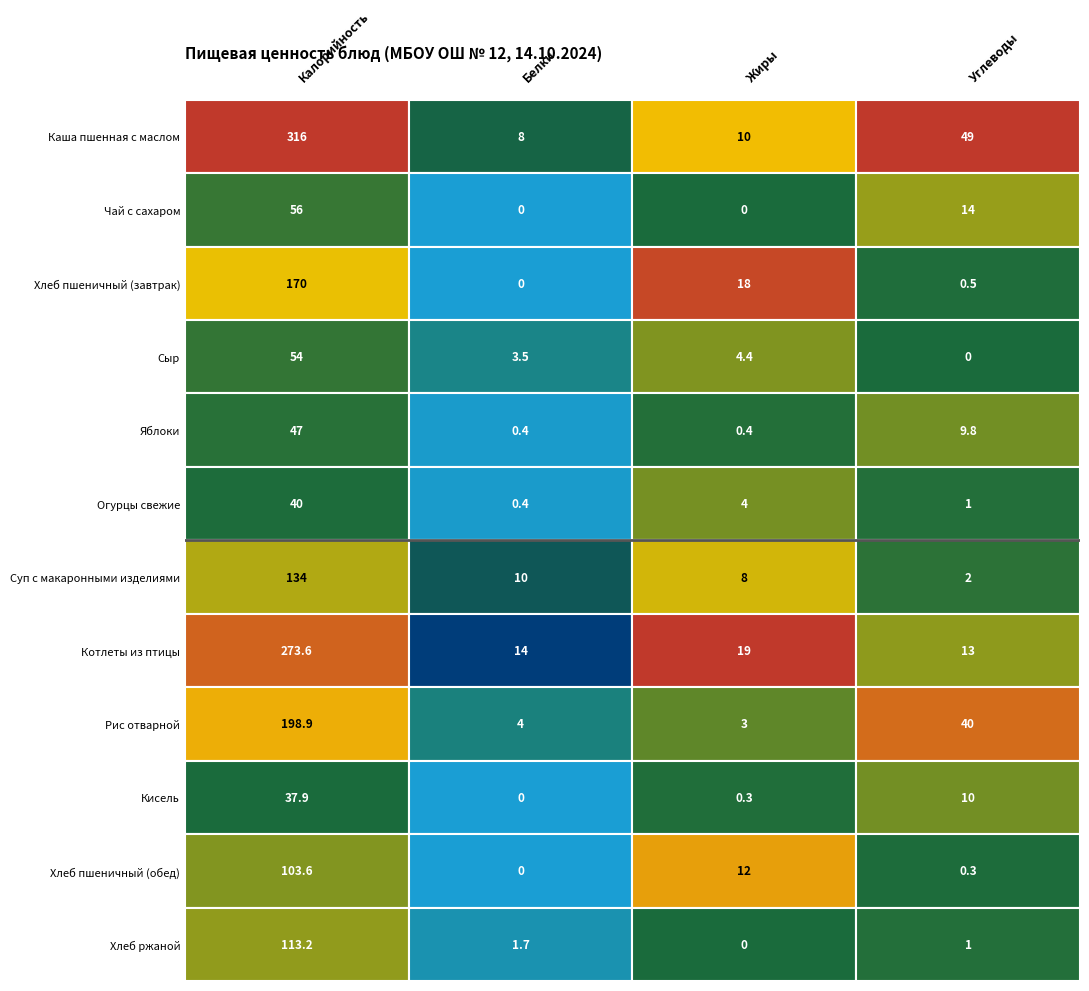

Between 1 and 2, which is larger?

2